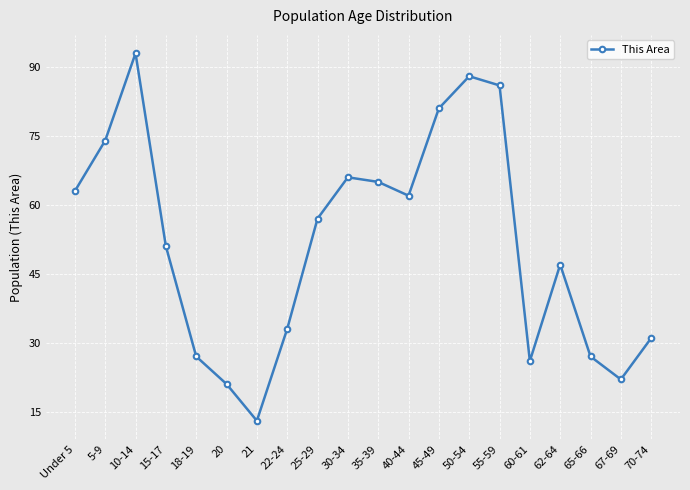

What is the minimum value shown in the chart?

13